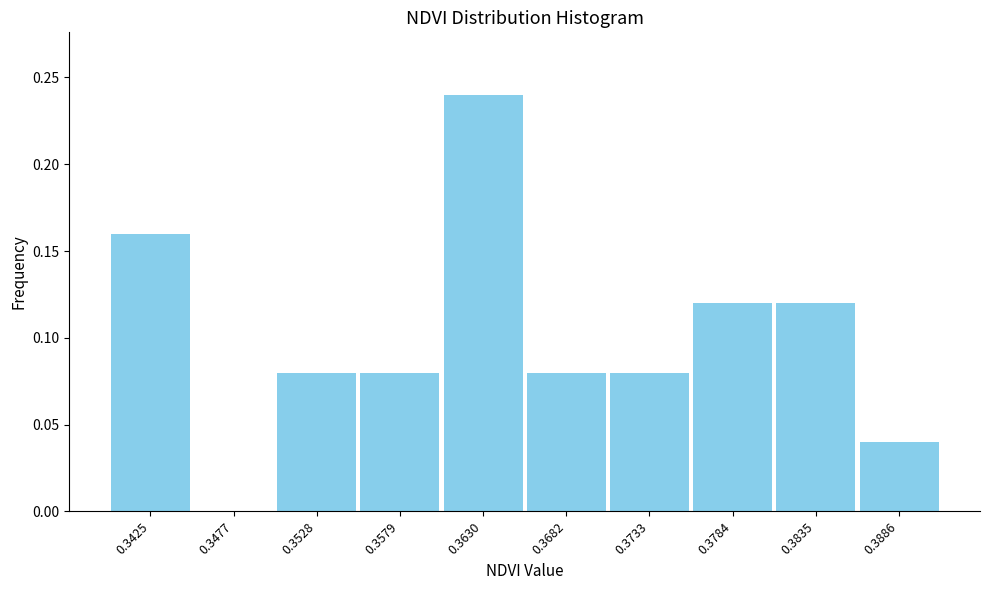

Reading left to right, transcribe this chart: for each bar, give the range it covers on the x-axis and its height. Neither the bar edges nor the heights are printed on the chart, so give them approximately, as read against the axes.

0.340 to 0.345: 0.16
0.345 to 0.350: 0
0.350 to 0.355: 0.08
0.355 to 0.360: 0.08
0.360 to 0.366: 0.24
0.366 to 0.371: 0.08
0.371 to 0.376: 0.08
0.376 to 0.381: 0.12
0.381 to 0.386: 0.12
0.386 to 0.391: 0.04